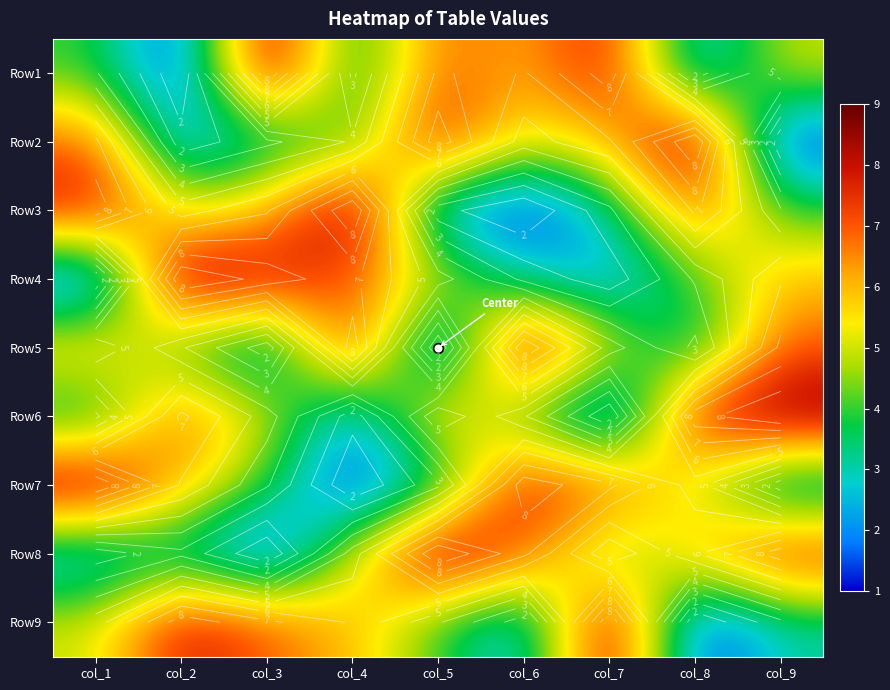

Which has a higher value, col_5 or col_4?

col_5